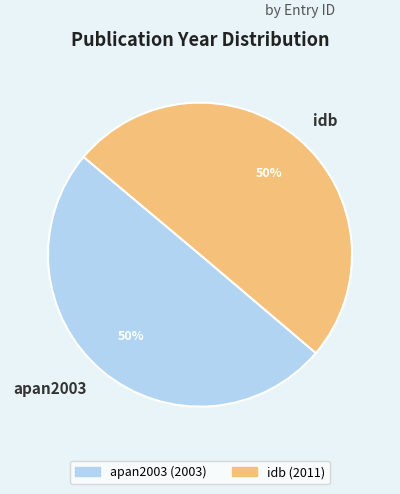

What percentage is the apan2003 slice, to the nearest percent?

50%